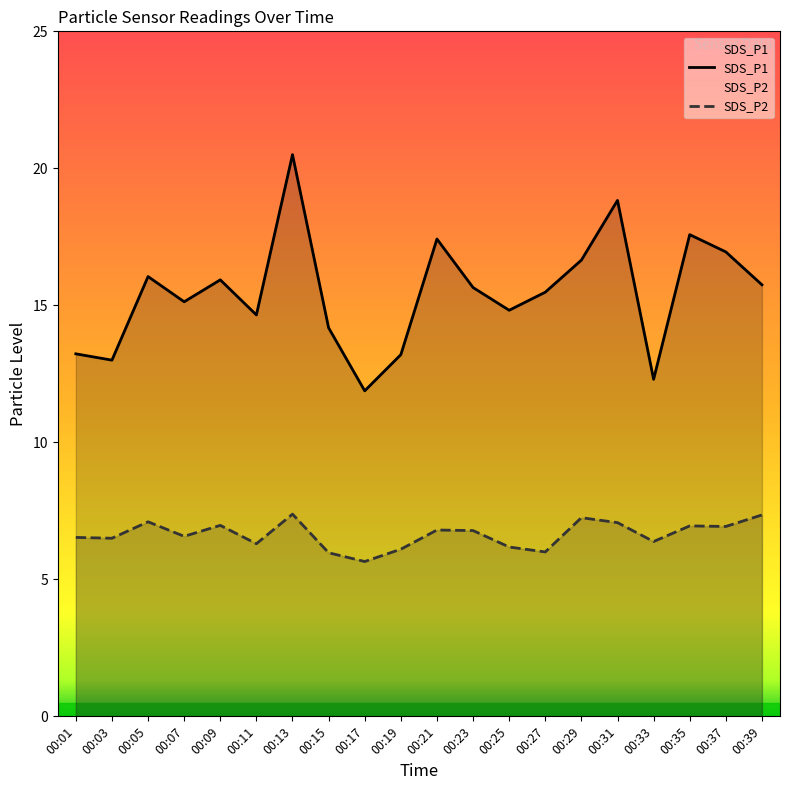

Is it true that SDS_P1 equals 13.2 at 00:01?

True